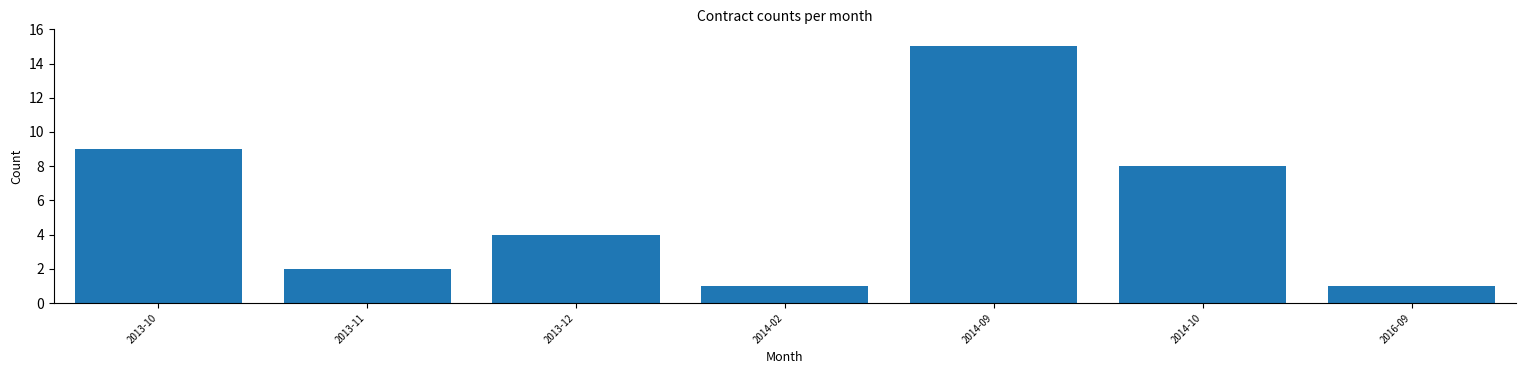

Reading left to right, transcribe all the data shown in this chart.

9	2	4	1	15	8	1